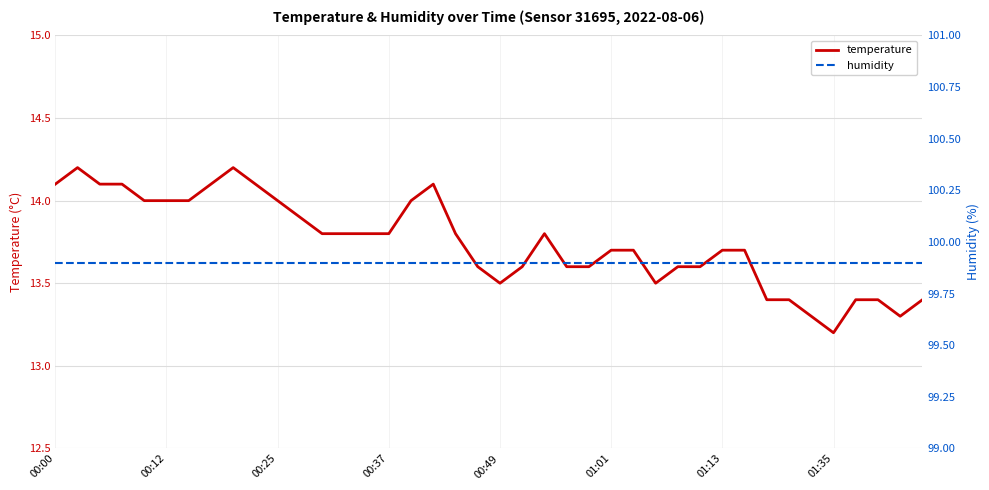

At which label does humidity reach its peak?

00:00